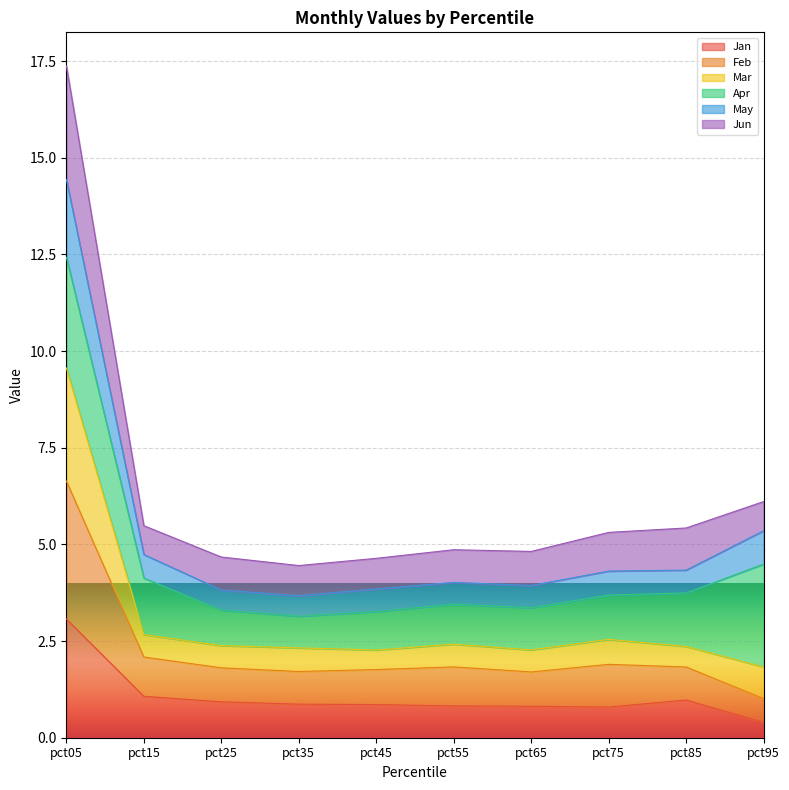

Which category has the lowest value across all series?

pct95